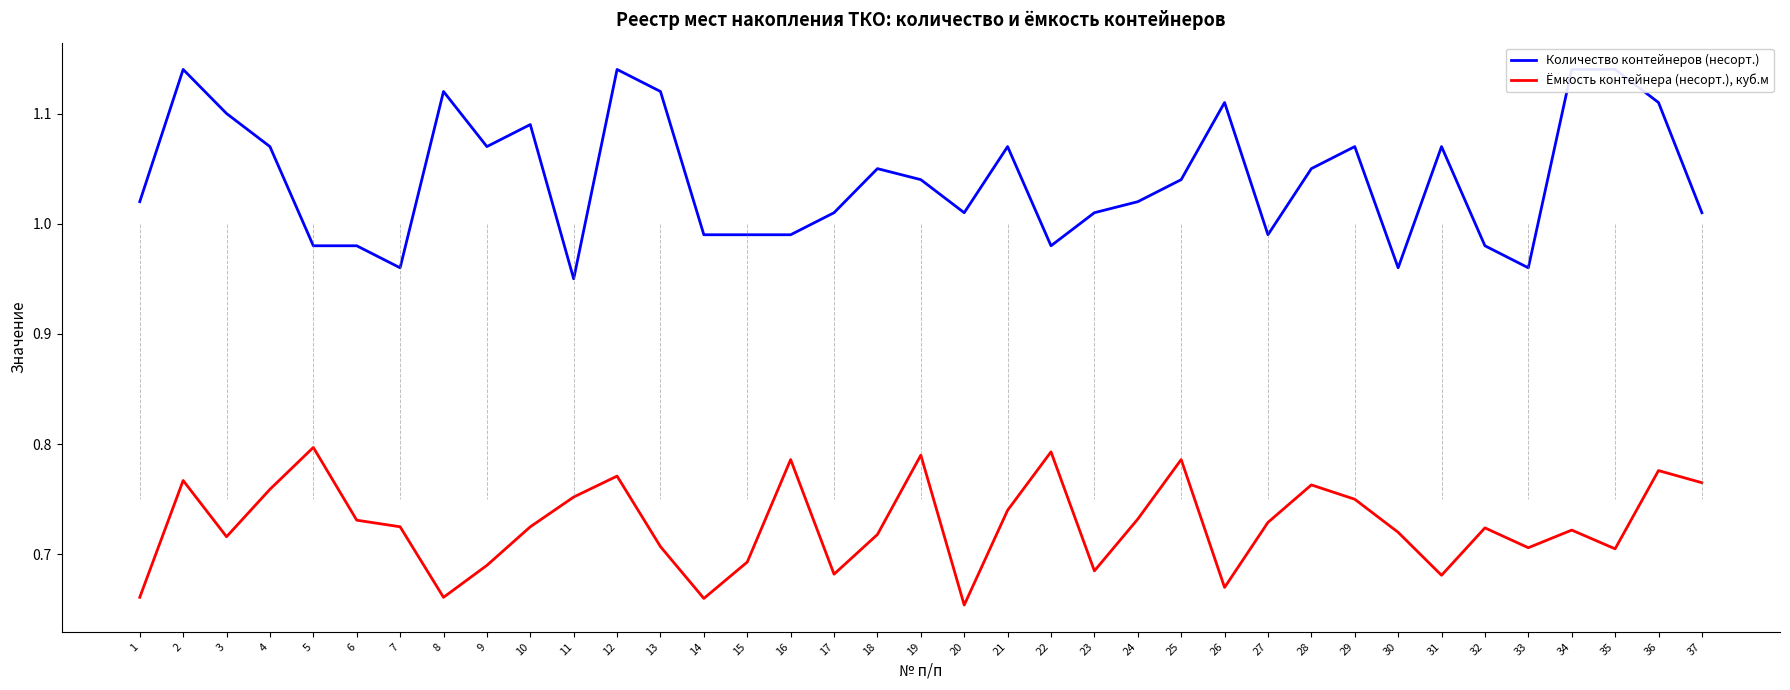

What is the difference between the maximum and minimum values in the Количество контейнеров (несорт.) series?

0.2